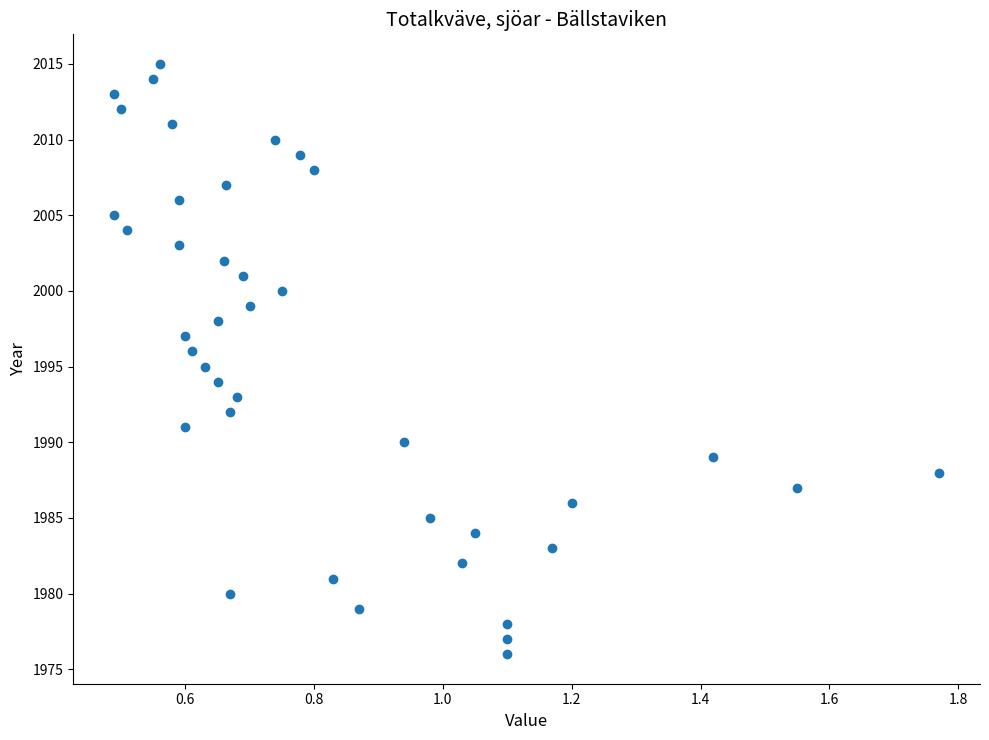

What is the range of Y values (max minus min)?

39